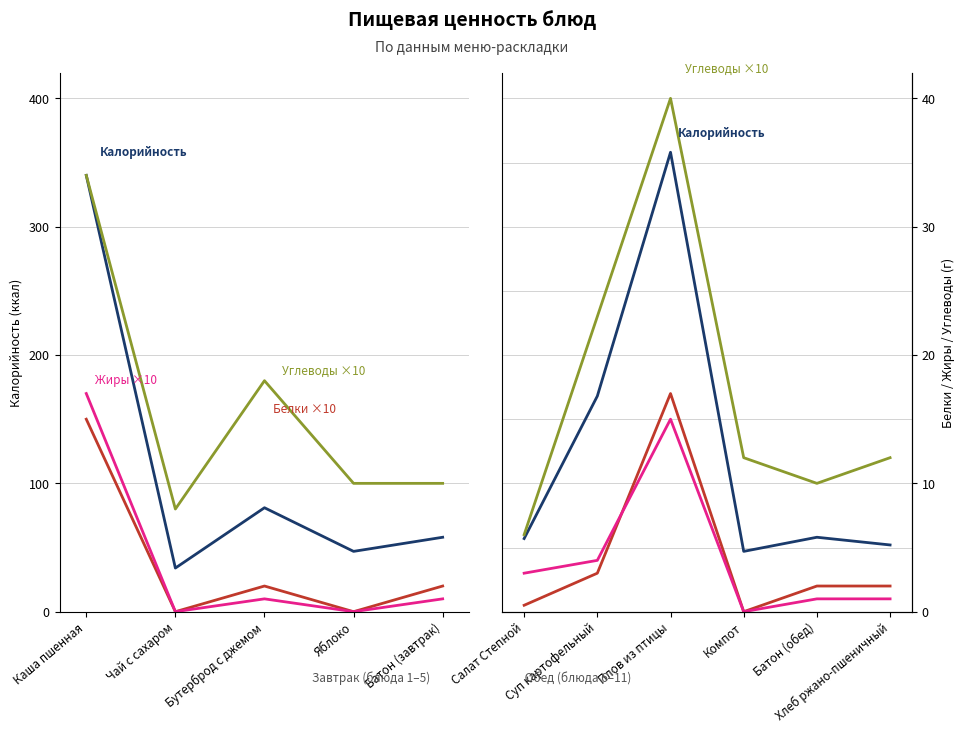

Is this an area chart (filled region under the line)?

No